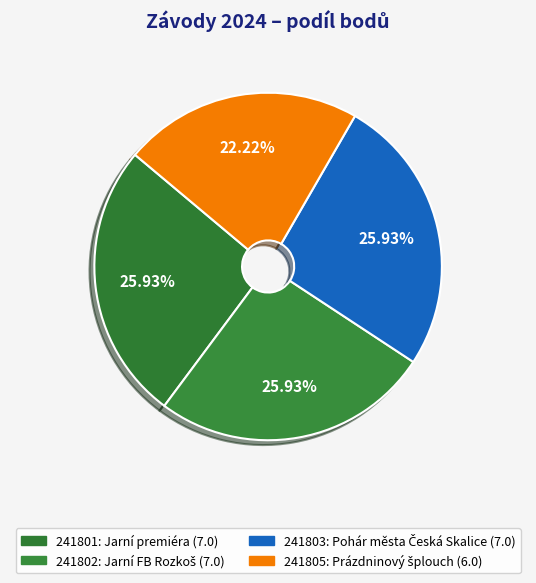

Is 241801 the majority of the pie?

No